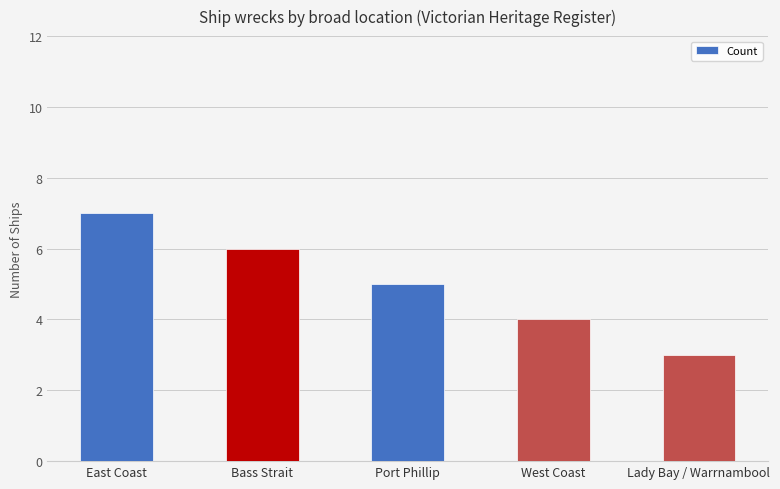

What is the label of the 3rd bar from the right?

Port Phillip